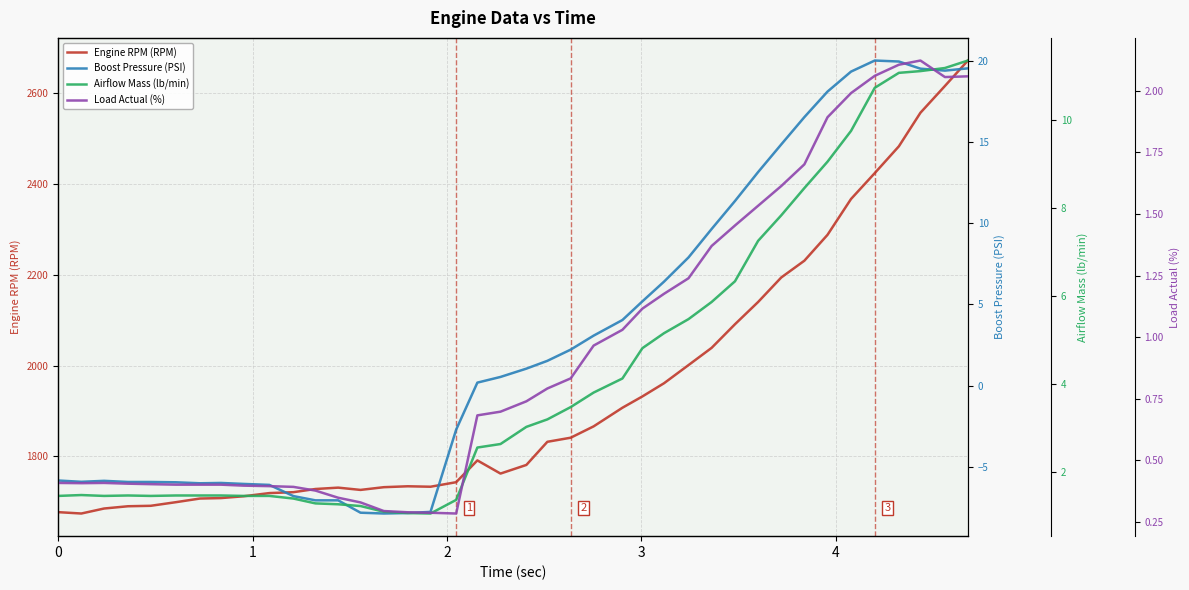

Is this an area chart (filled region under the line)?

No